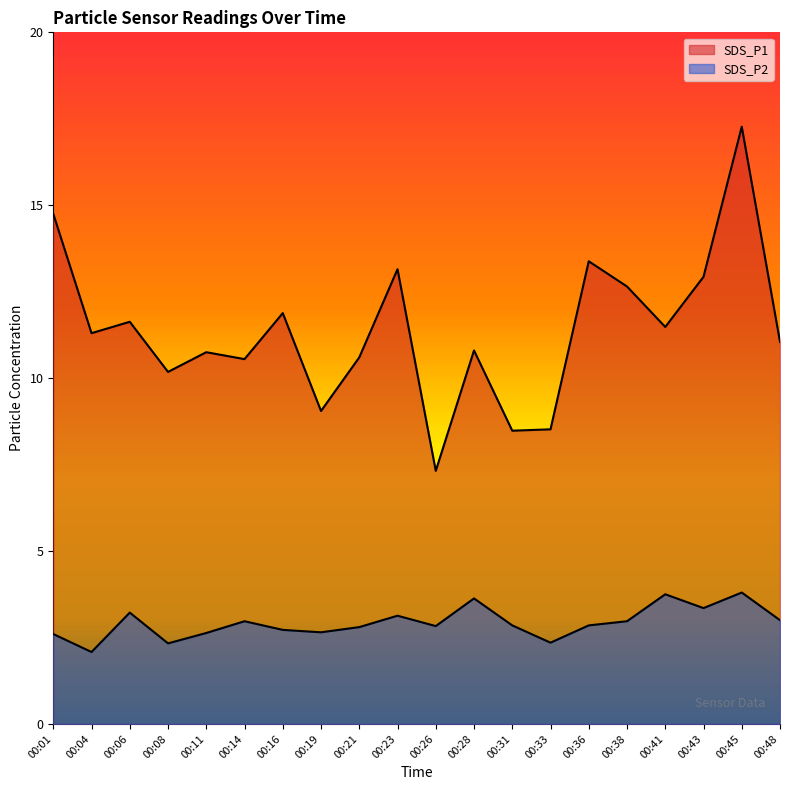

The value of SDS_P2 at 00:43 is 3.4. True or false?

True